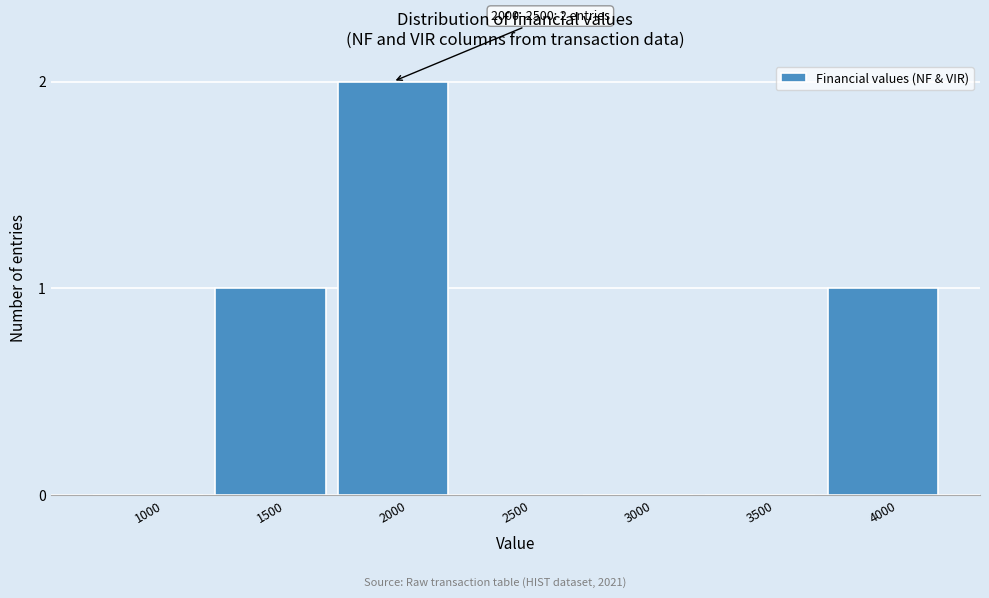

Reading right to left, extract all data points from this chart.

4000=1	3500=0	3000=0	2500=0	2000=2	1500=1	1000=0